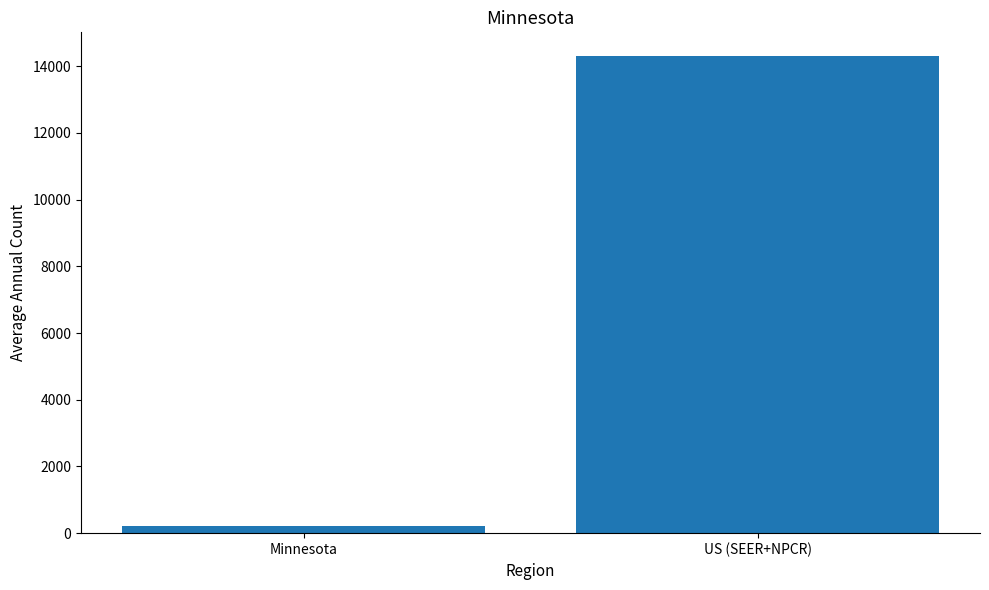

What is the change in value from Minnesota to US (SEER+NPCR)?

+14078